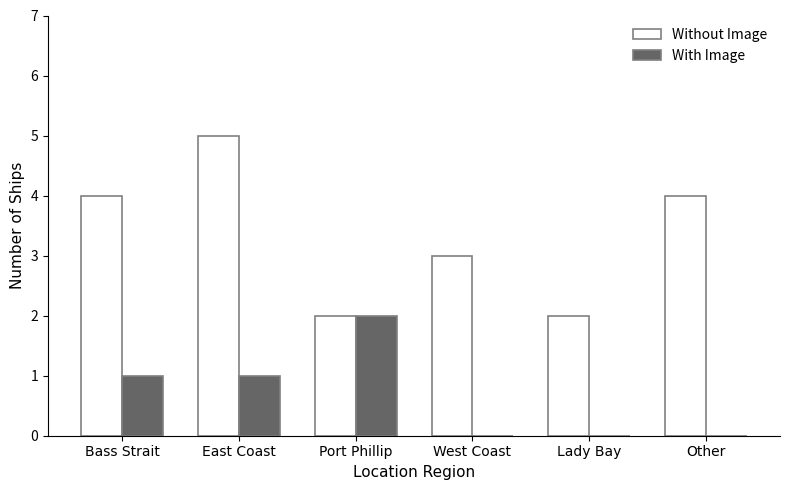

What is the average value of the Without Image series?

3